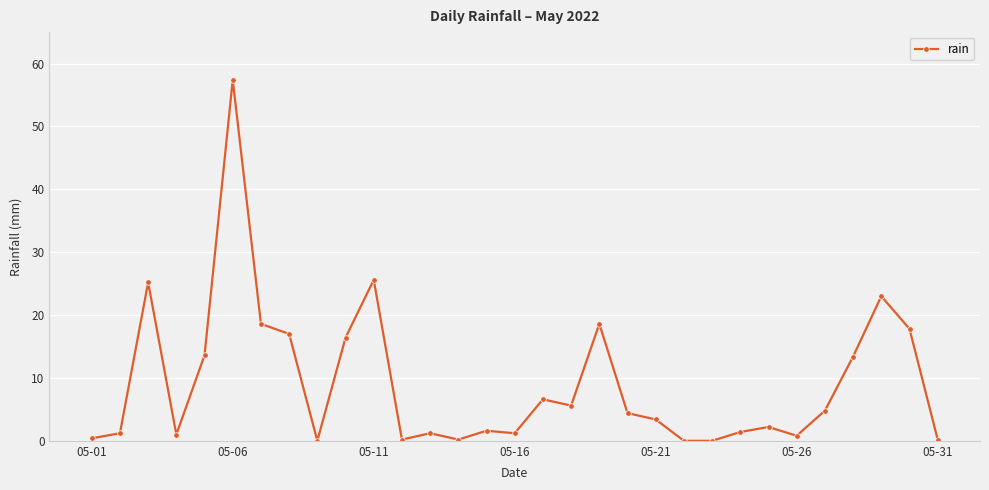

True or false: the data has more than 2 interior local peaks.

True